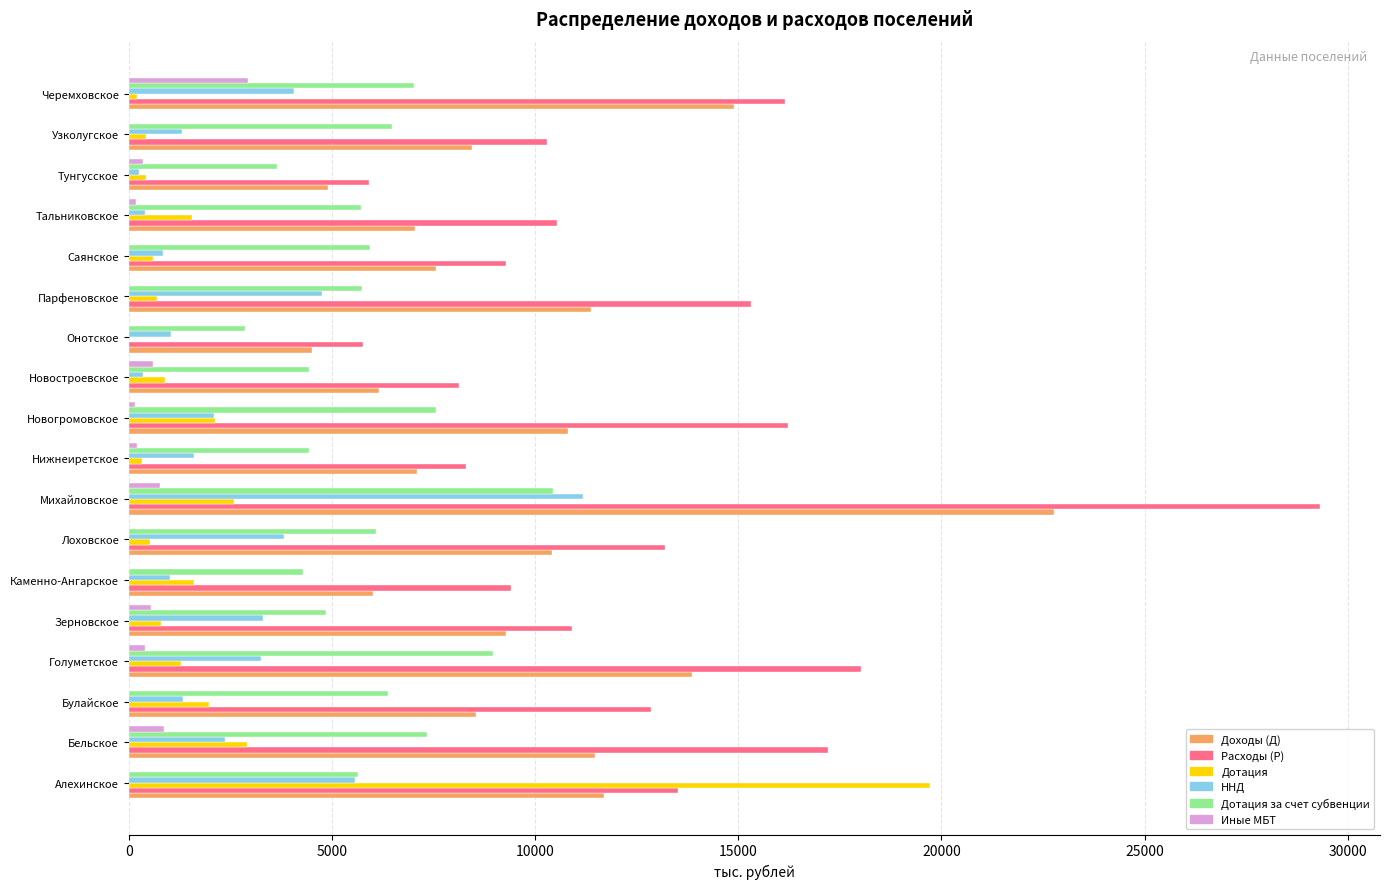

Is it true that ННД equals 1031.0 at Онотское?

True